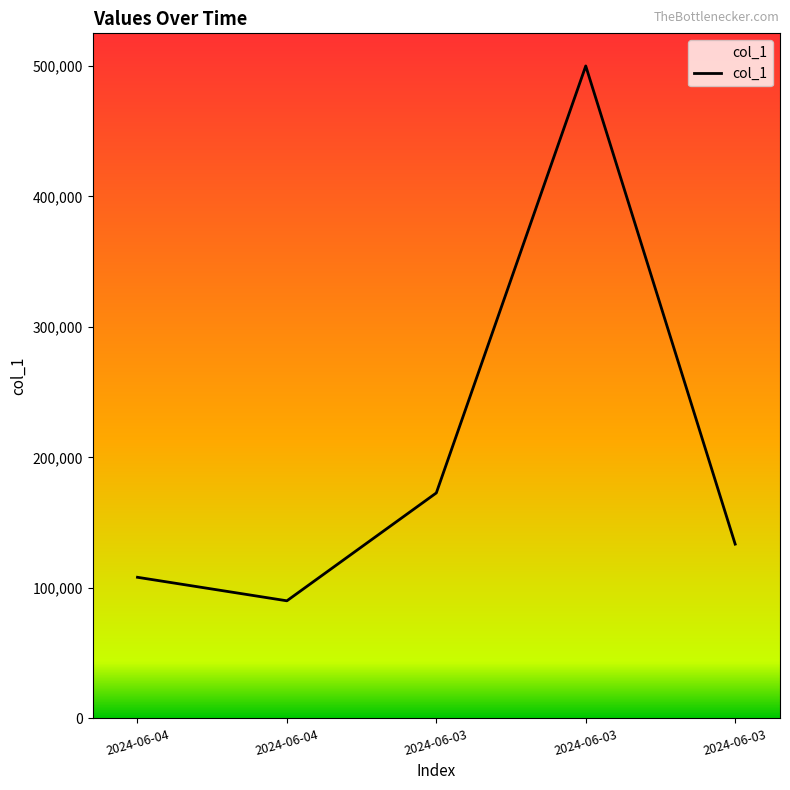

Rank the categories by value from highest to lowest.

2024-06-03, 2024-06-03, 2024-06-03, 2024-06-04, 2024-06-04